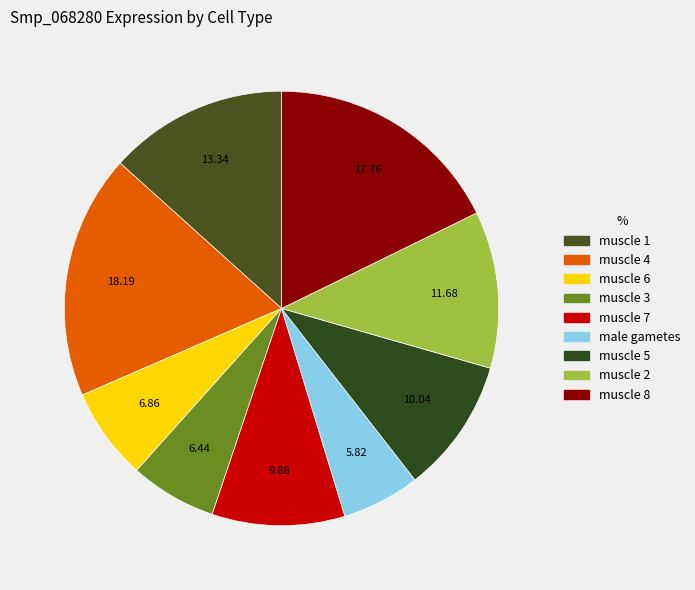

To the nearest percent, what portion does muscle 3 represent?

6%